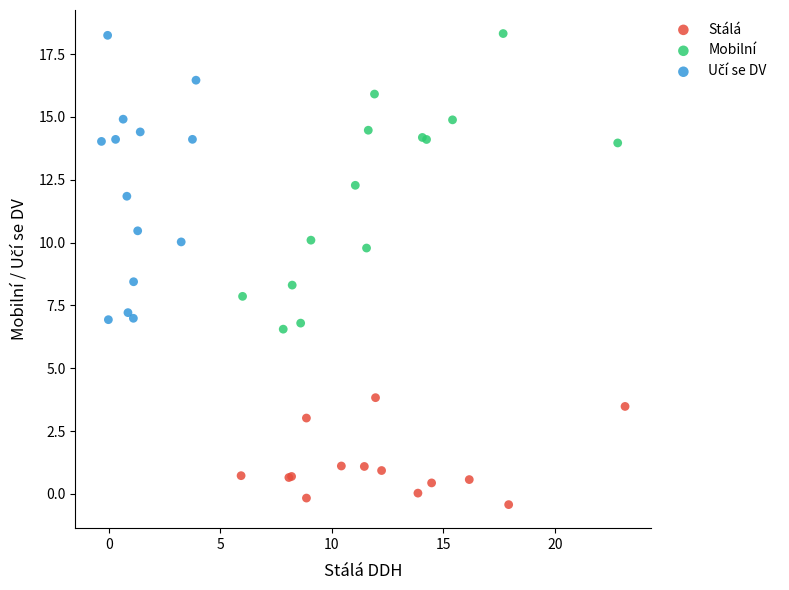

Which series reaches the minimum Y coordinate?

Stálá